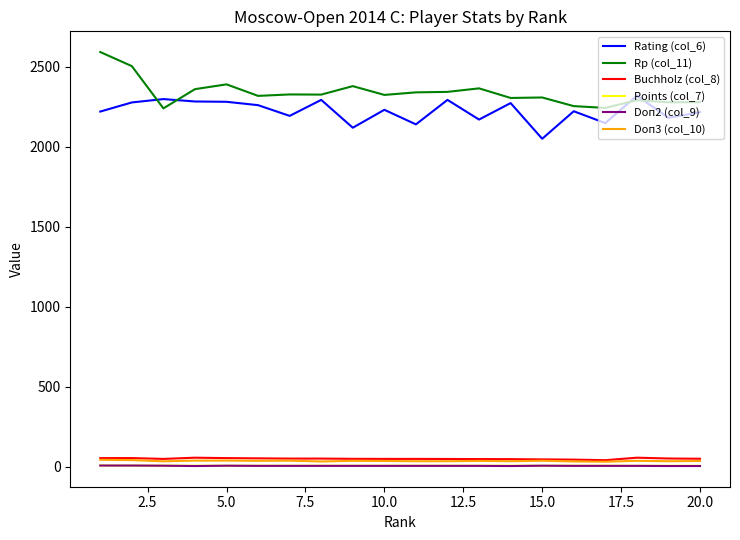

What is the lowest value of the Buchholz (col_8) series?

41.5